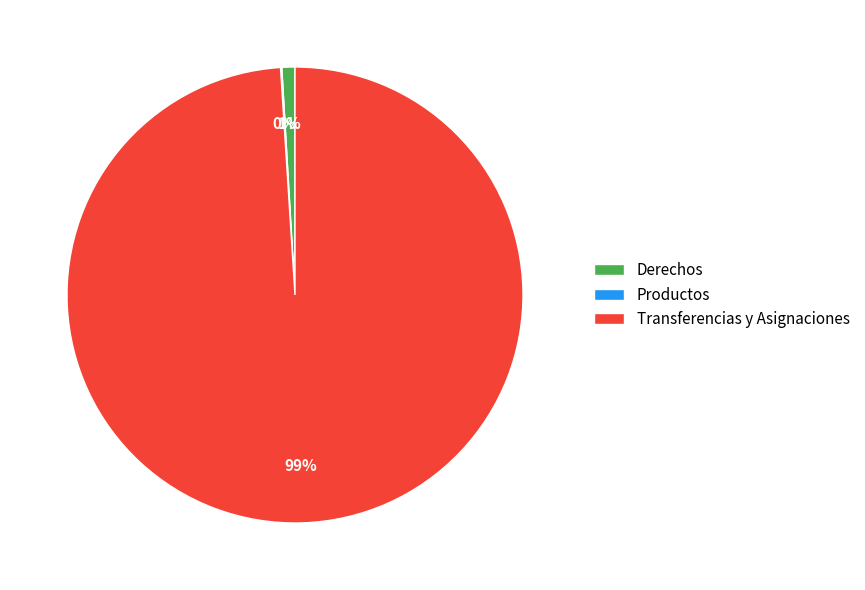

To the nearest percent, what is the difference between the largest and smallest slice percentages?

99%